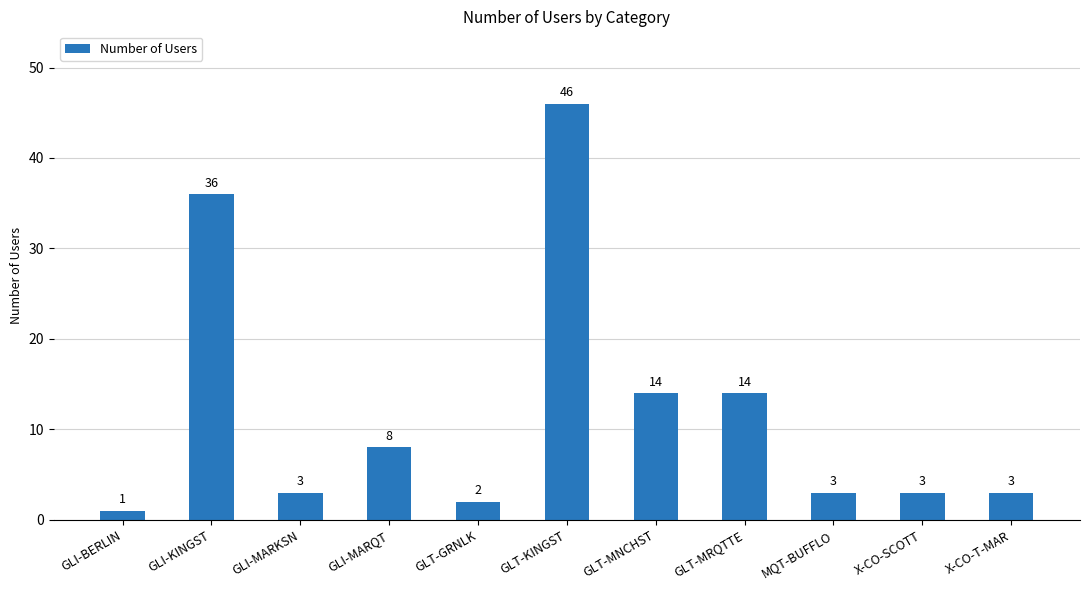

Are the bars horizontal?

No